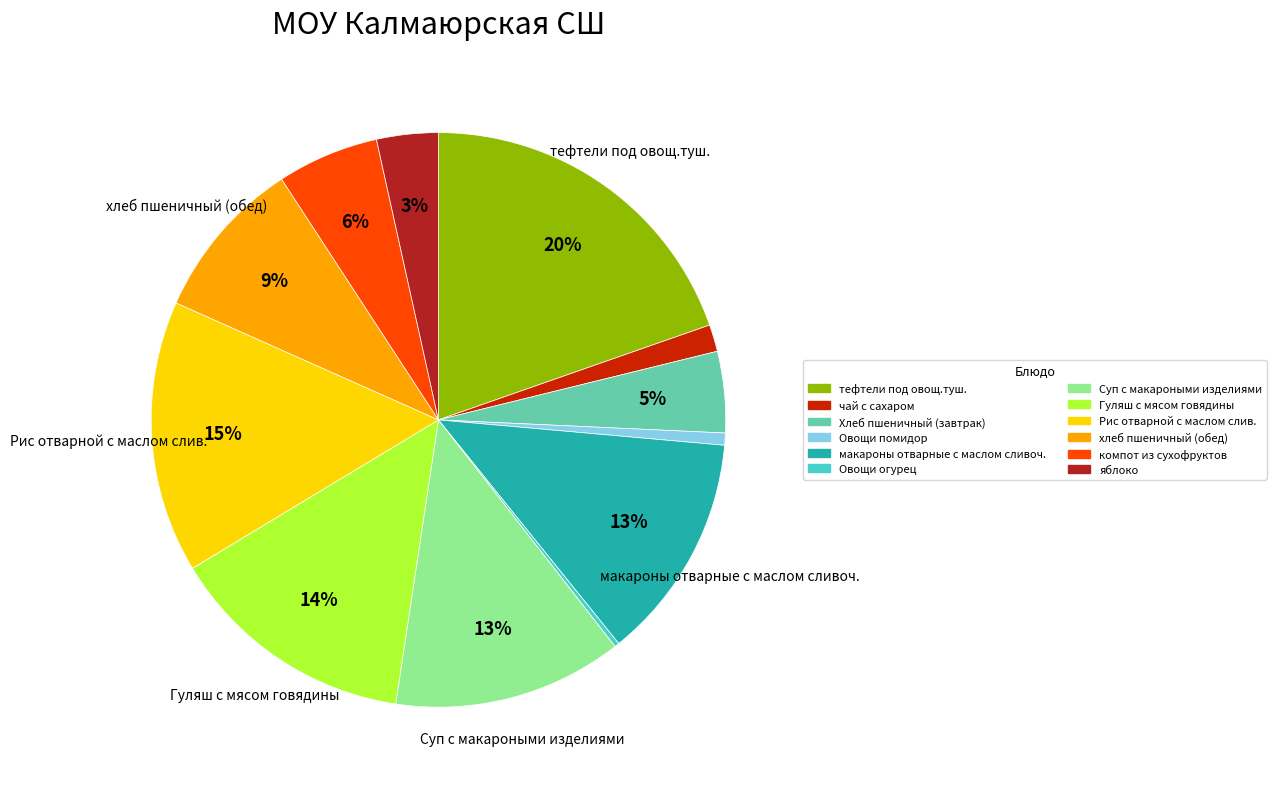

Does Рис отварной с маслом слив. represent more than half of the total?

No